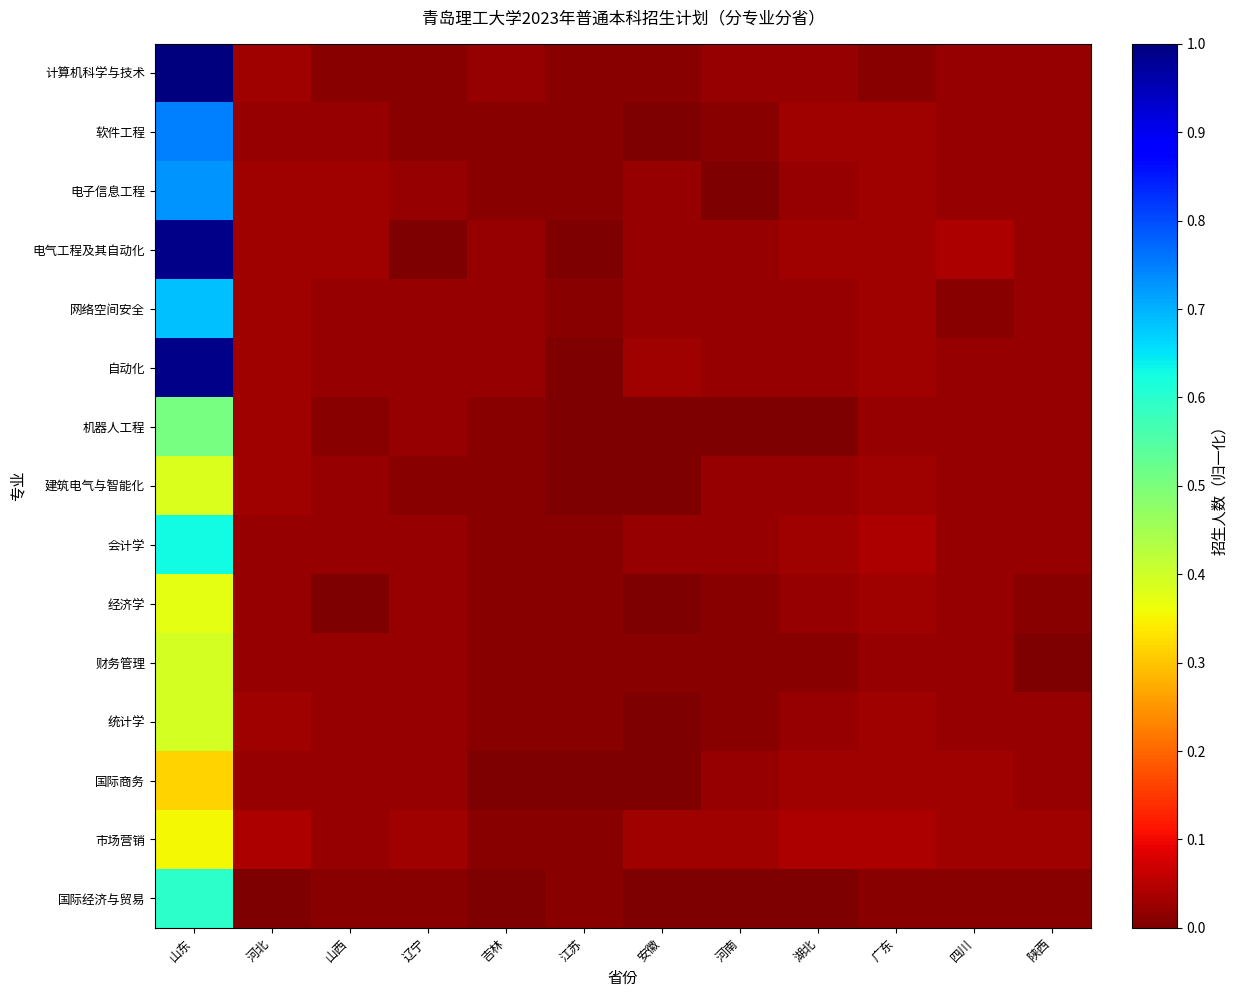

Which series has the largest range (max minus min)?

计算机科学与技术